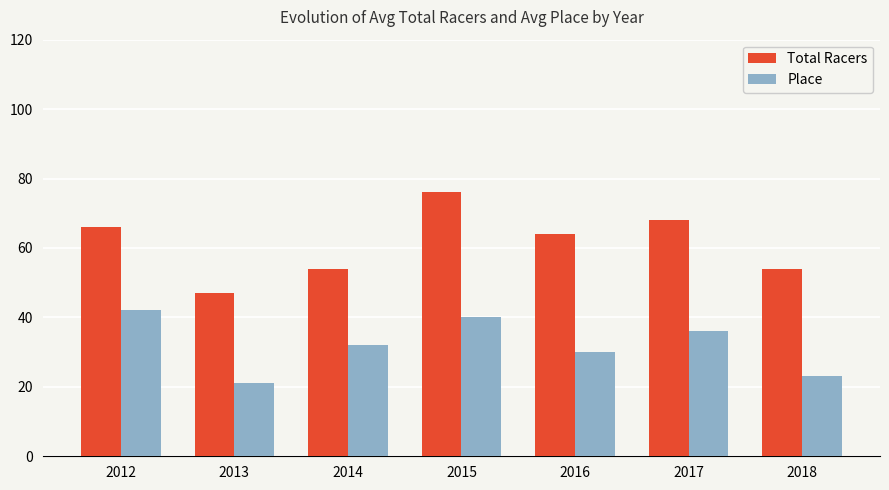

What is the value of the Total Racers bar at the 4th from the left?

76